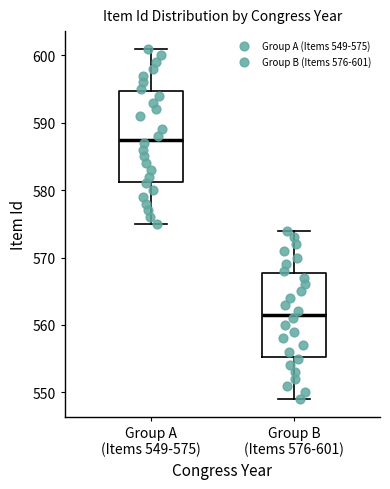

Where does the median line of the box for Group B (Items 576-601) sit on the y-axis? The values are not printed on the chart, so give them approximately, as read against the axis.

562